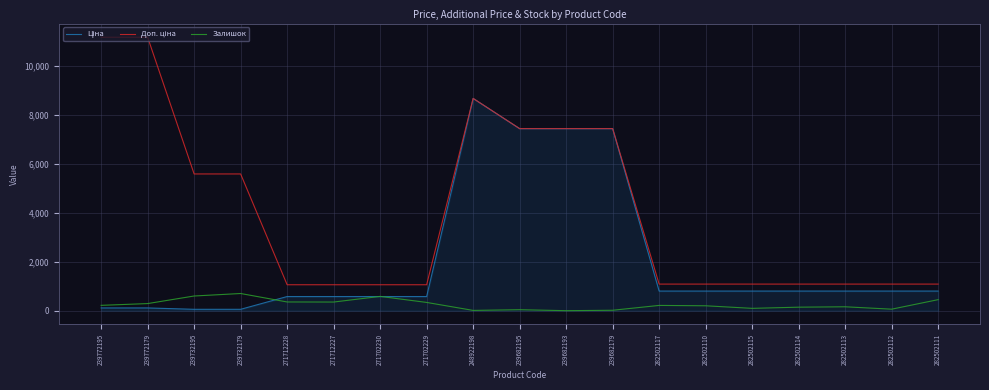

What is the total value across all series at 271712228?

1994.1